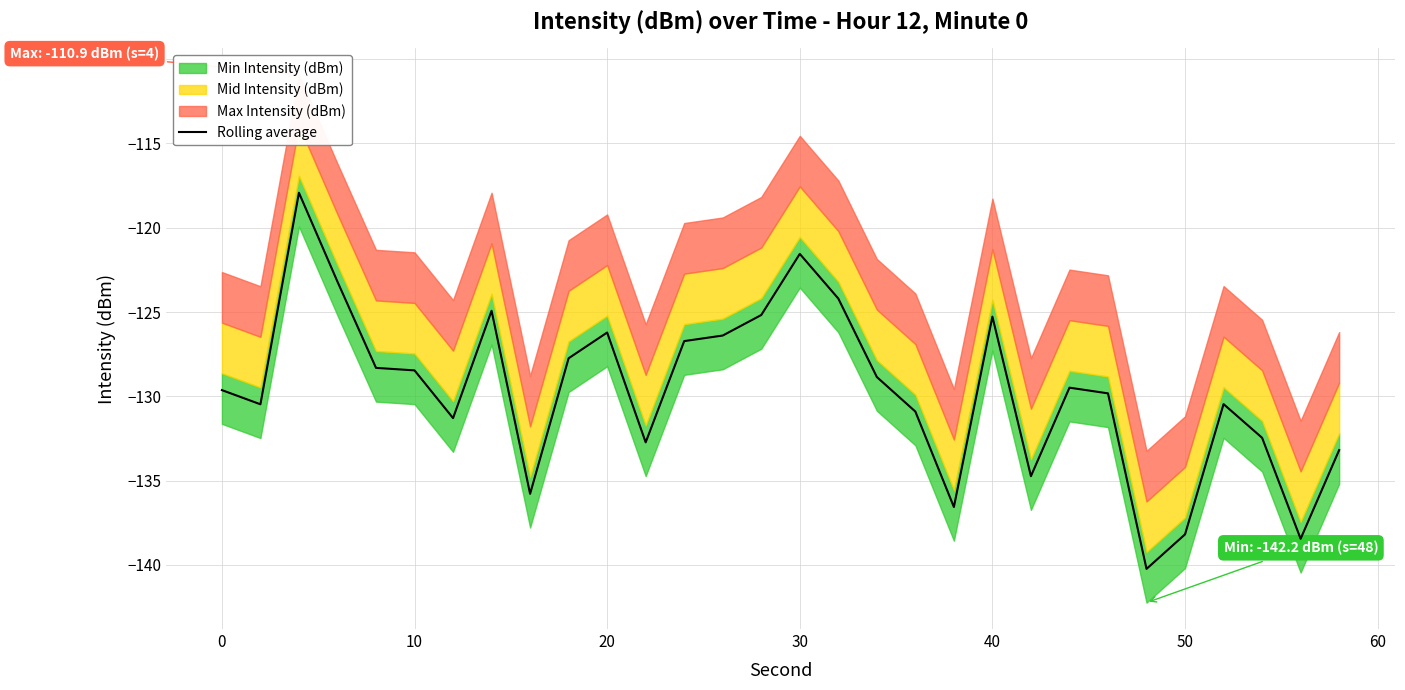

How many points are higher than both their immediate neighbors (excluding endpoints)?

7